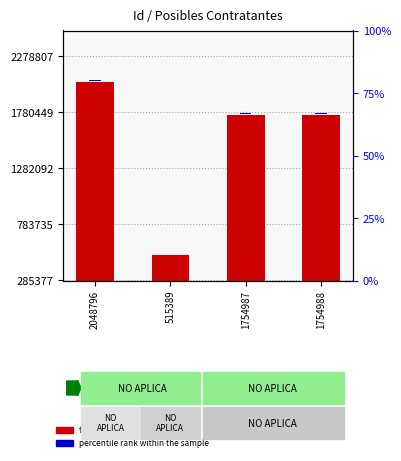

What is the label of the 1st bar from the left?

2048796